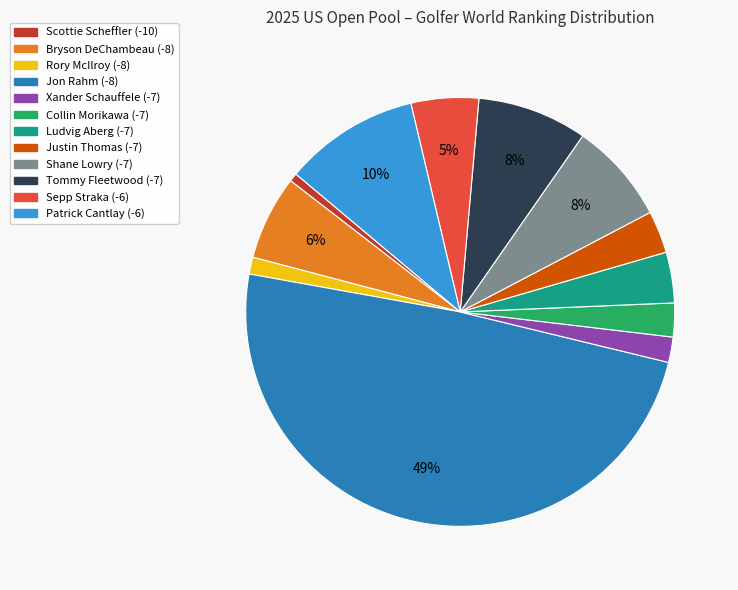

What is the largest slice in the pie chart?

Jon Rahm (-8)